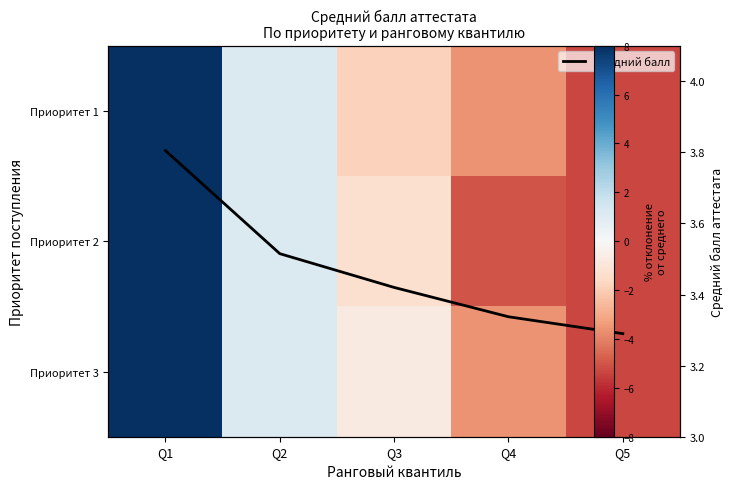

Is it true that Приоритет 2 equals -7.2 at Q5?

False